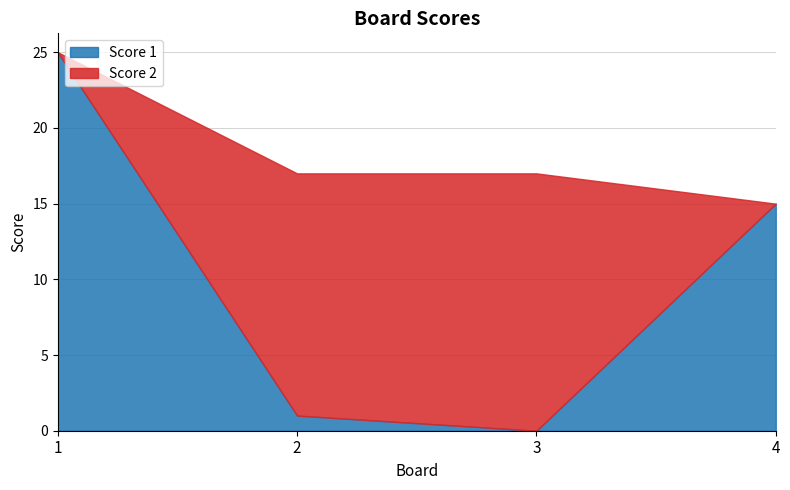

At how many categories does at least one series exceed 15?

3